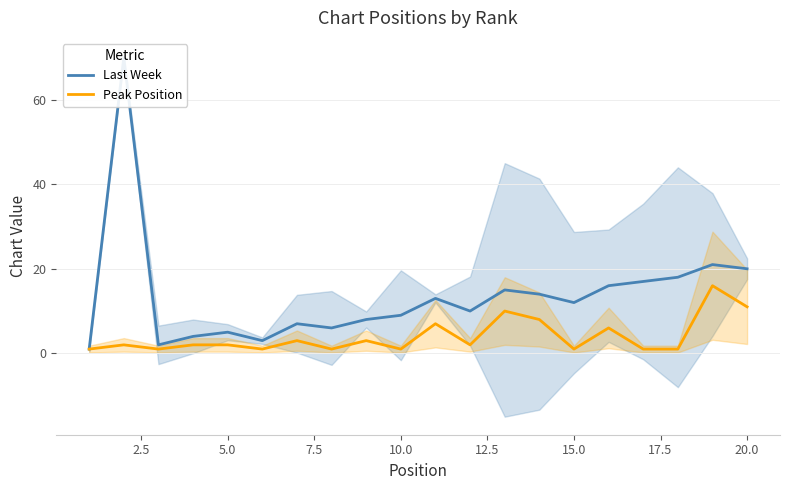

The value of Peak Position at 20.0 is 16. True or false?

False